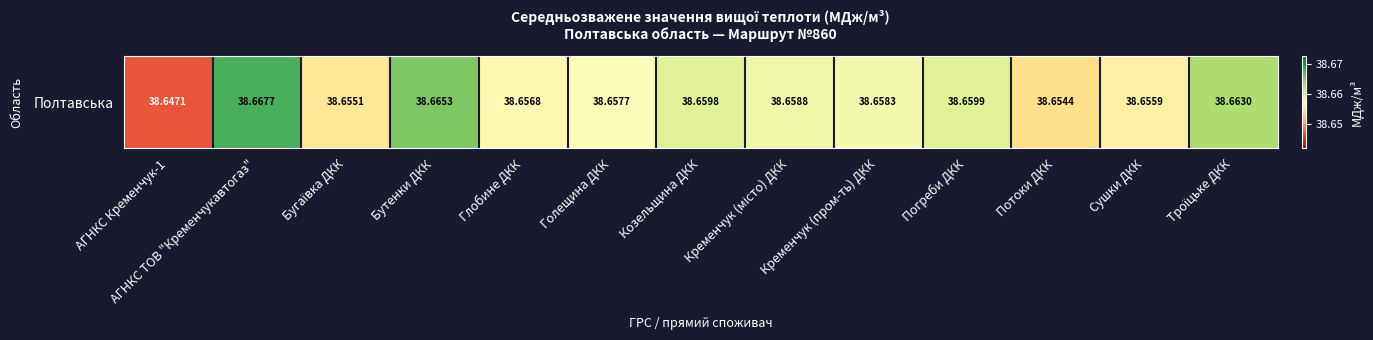

What is the smallest value displayed?

38.6